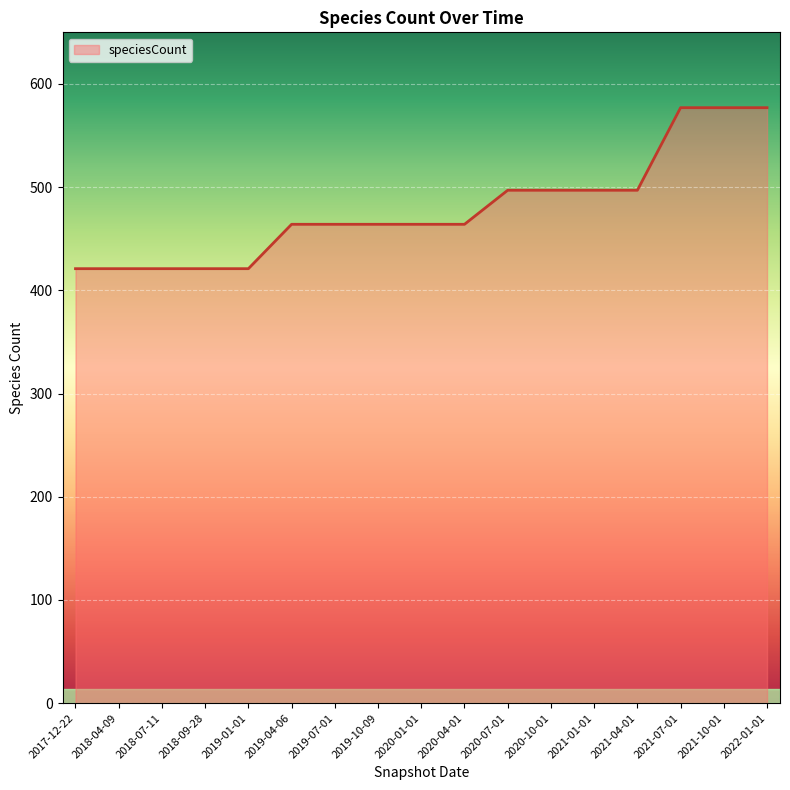

What position from the right is 2019-10-09?

10